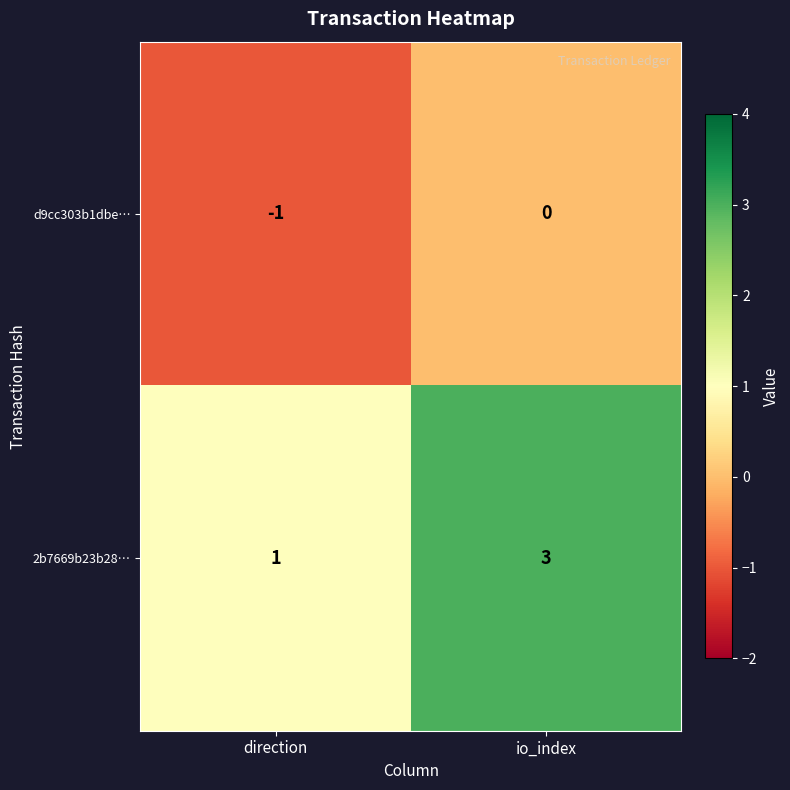

What is the sum of the 2b7669b23b28… values at io_index and direction?

4